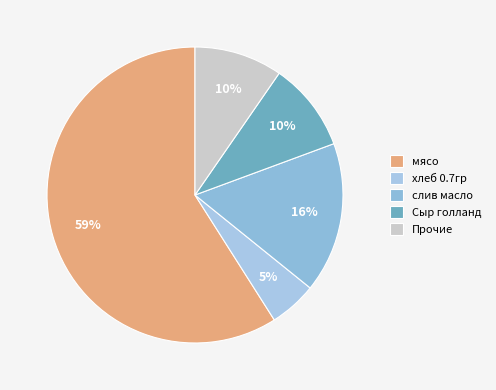

What percentage is the слив масло slice, to the nearest percent?

16%